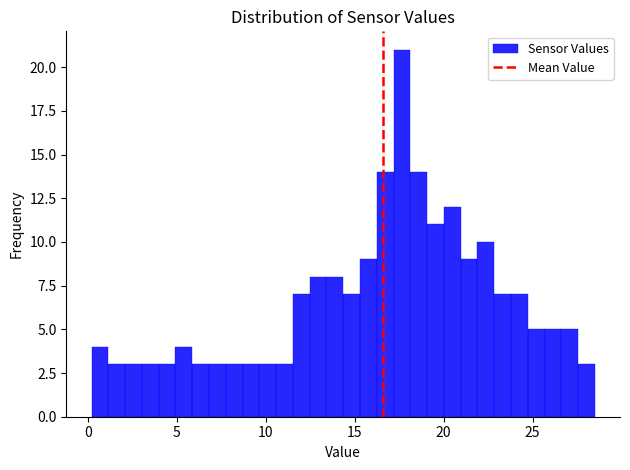

Around what value on the x-axis is the tallest bar? Give the approximate position of its centre, as read against the axis.

17.5